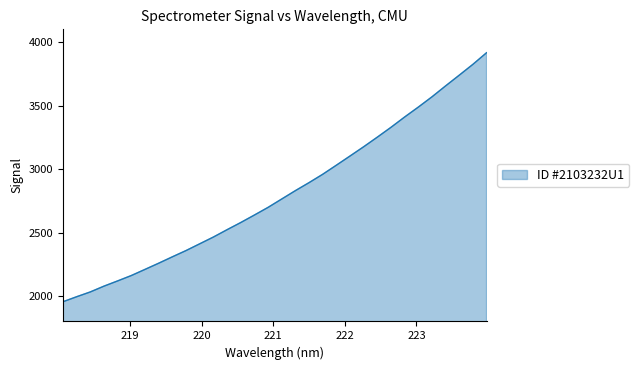

What is the difference between the second highest and second lowest values?

1830.1